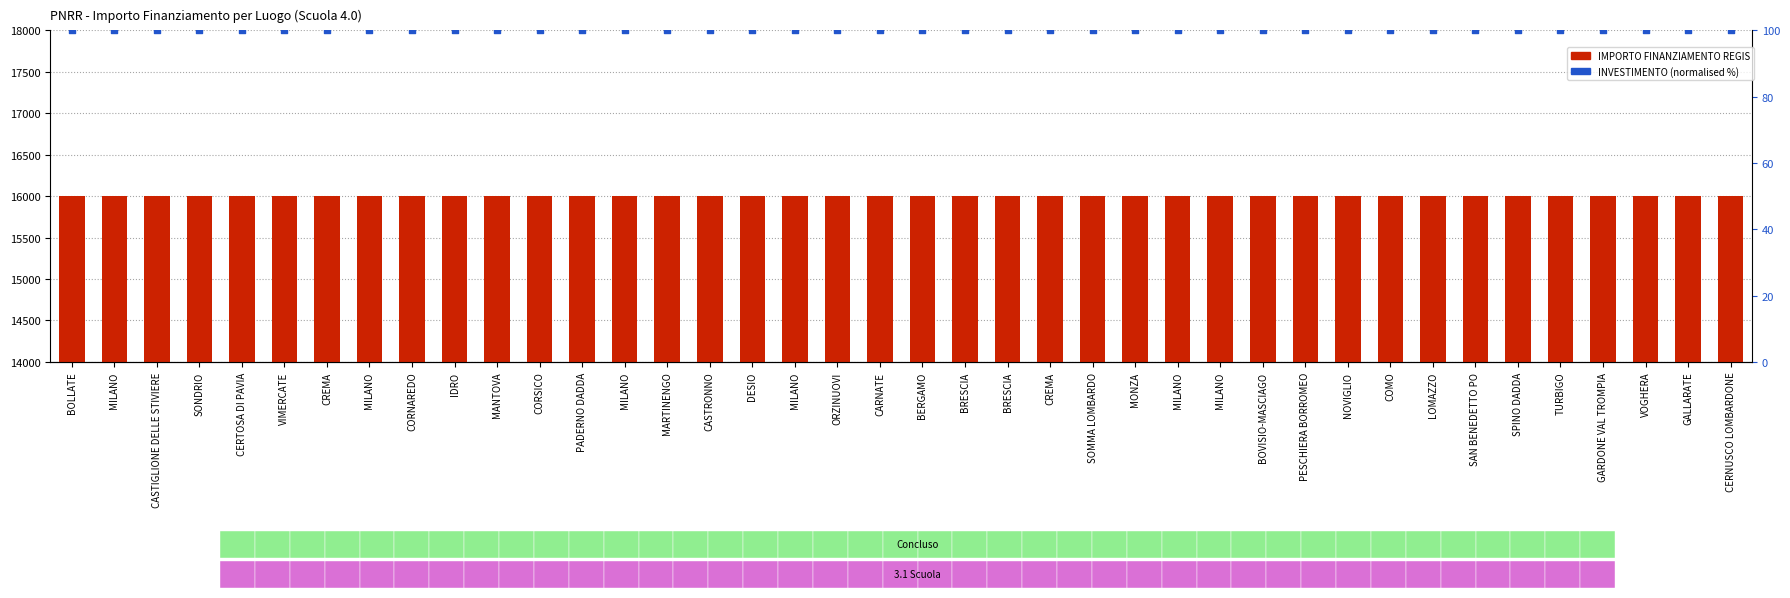

What is the total value across all series at CASTRONNO?

16100